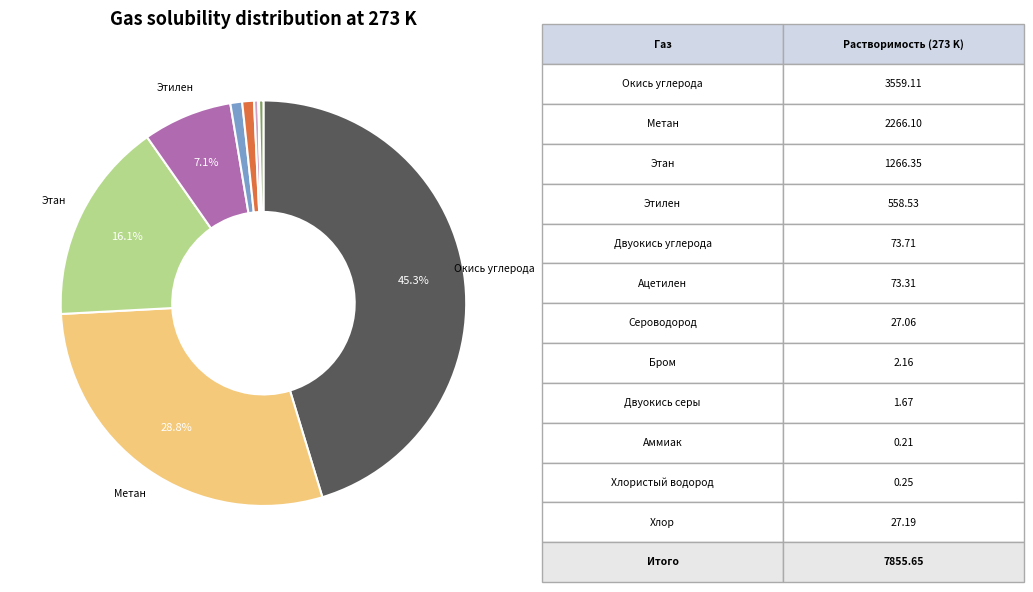

Is there any slice that represents more than half of the pie?

No